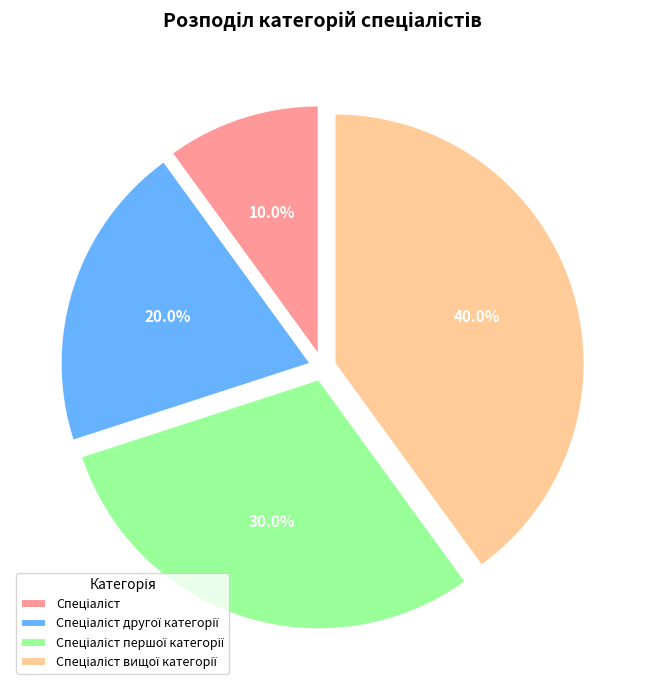

Is there a majority slice in this chart?

No